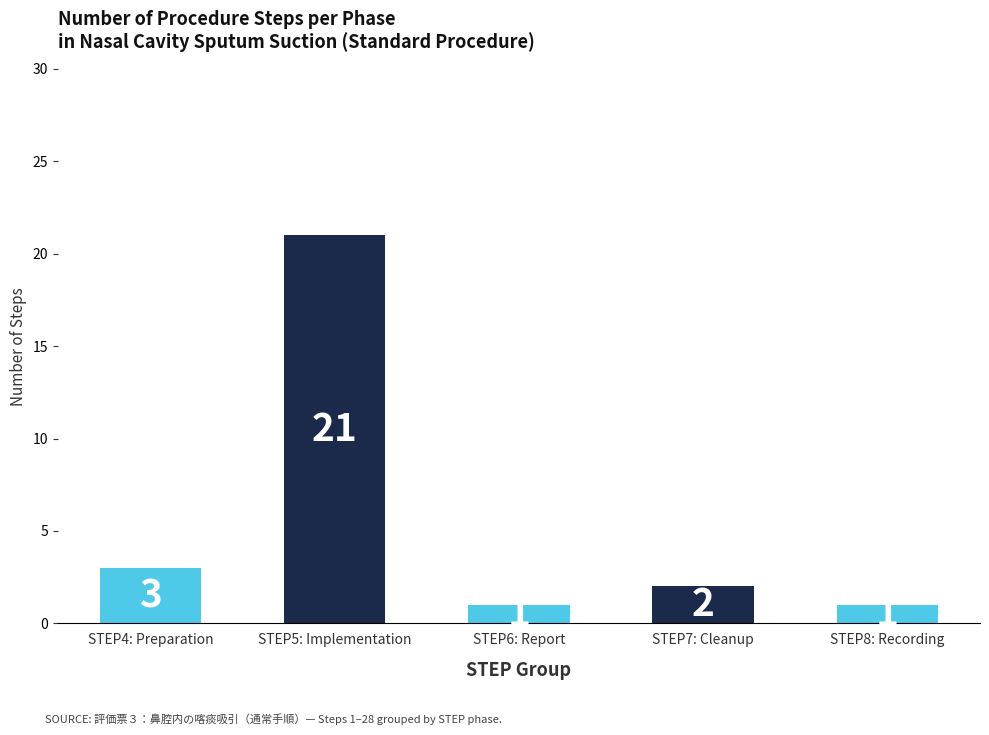

What is the smallest value displayed?

1